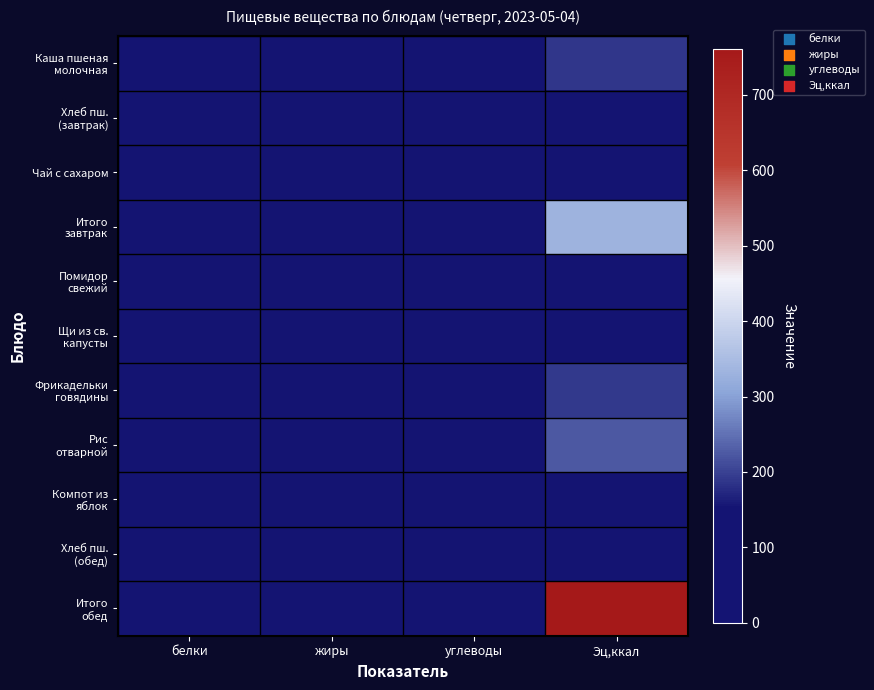

What is the difference between the highest and lowest values at Эц,ккал?

742.7